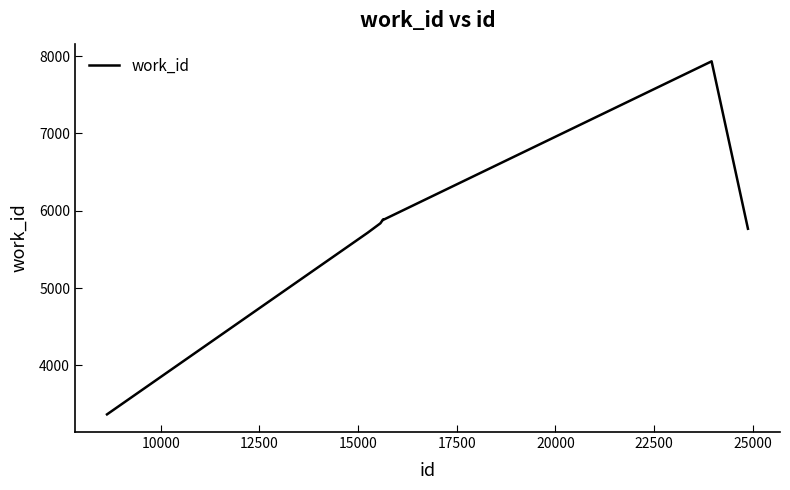

What is the difference between the second highest and second lowest values?

170